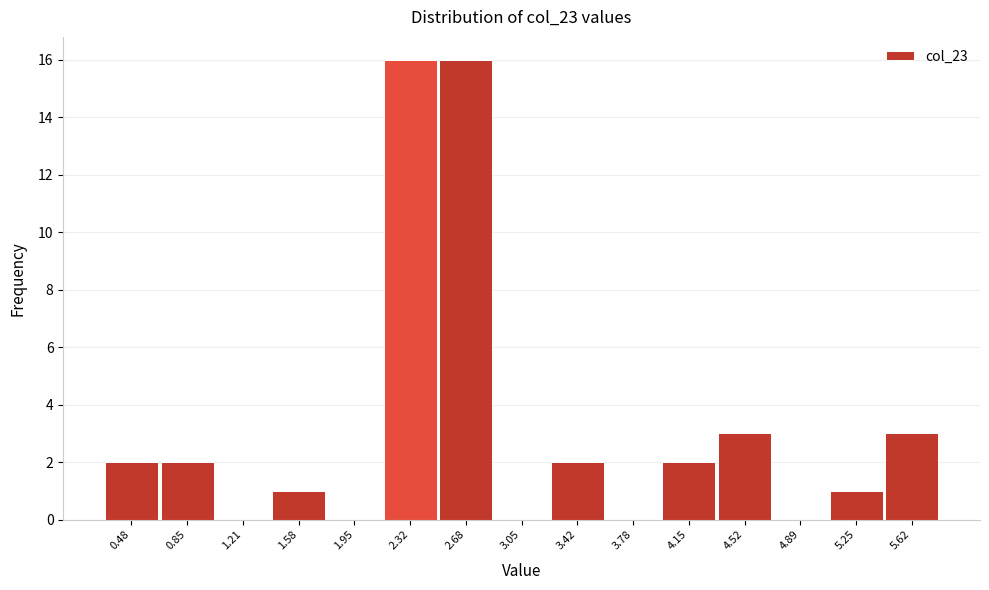

Reading left to right, extract all data points from this chart.

0.48=2	0.85=2	1.21=0	1.58=1	1.95=0	2.32=16	2.68=16	3.05=0	3.42=2	3.78=0	4.15=2	4.52=3	4.89=0	5.25=1	5.62=3